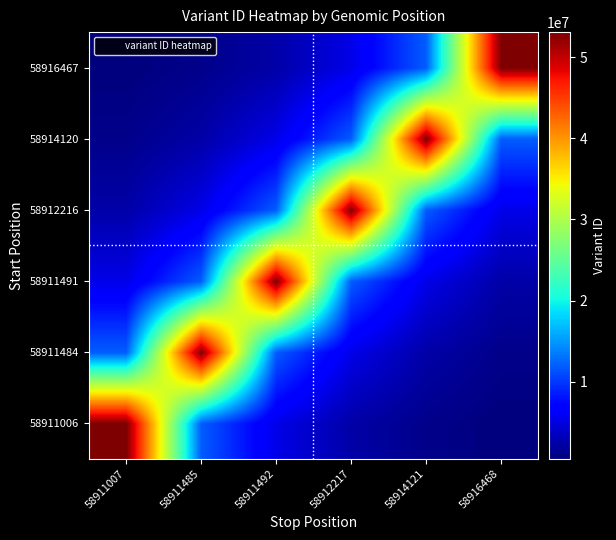

Reading left to right, what are all the values shown in this chart?

58911006: 58911007=53122370.0	58911485=11917430.7	58911492=5362610.8	58912217=2403816.2	58914121=1079962.1	58916468=485229.6
58911484: 58911007=11920610.6	58911485=52982703.0	58911492=11920610.7	58912217=5348512.3	58914121=2403241.6	58916468=1079846.2
58911491: 58911007=5362610.8	58911485=11917430.8	58911492=53122371.0	58912217=11917431.8	58914121=5351359.1	58916468=2403816.5
58912216: 58911007=2409001.7	58911485=5348511.8	58911492=11920611.5	58912217=52982711.0	58914121=11903333.7	58916468=5348513.0
58914120: 58911007=1082576.4	58911485=2403241.2	58911492=5359764.5	58912217=11903333.6	58914121=52982714.0	58916468=11903334.5
58916467: 58911007=486461.6	58911485=1079845.9	58911492=2409001.7	58912217=5348512.6	58914121=11903334.4	58916468=52982718.0